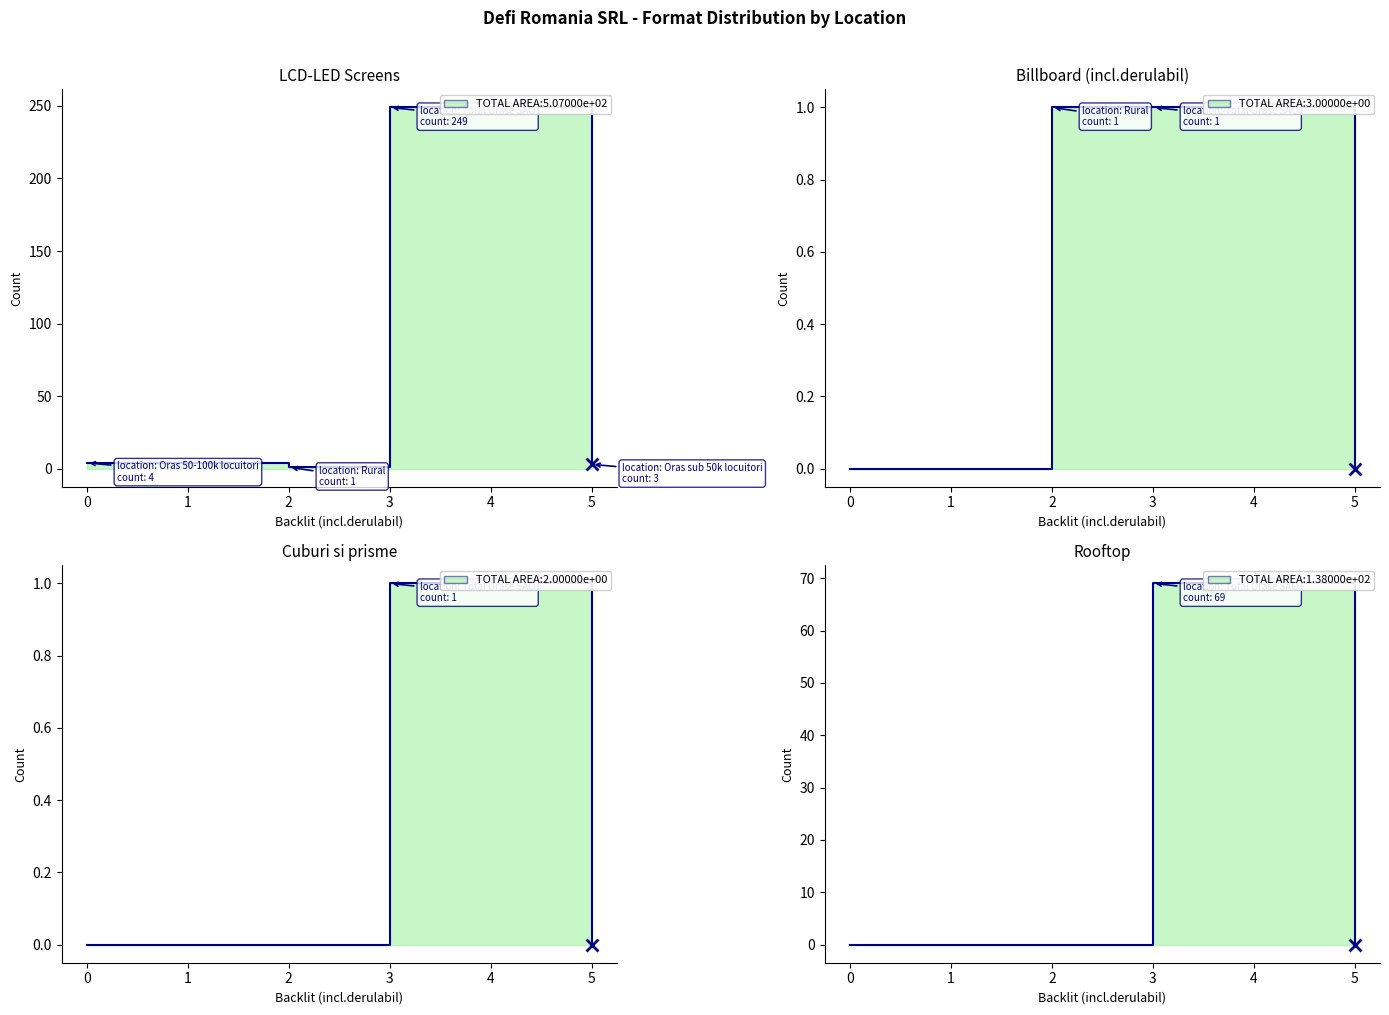

True or false: Billboard (incl.derulabil) and Rooftop intersect in this chart.

True